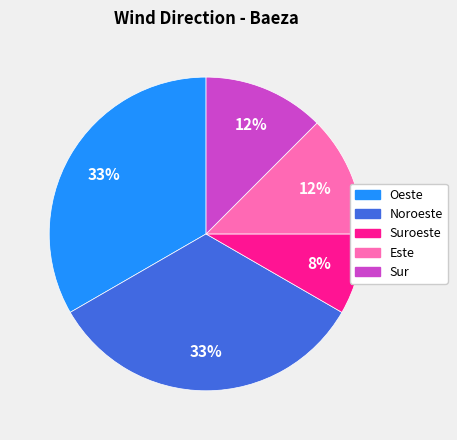

Count the number of slices in the pie.

5